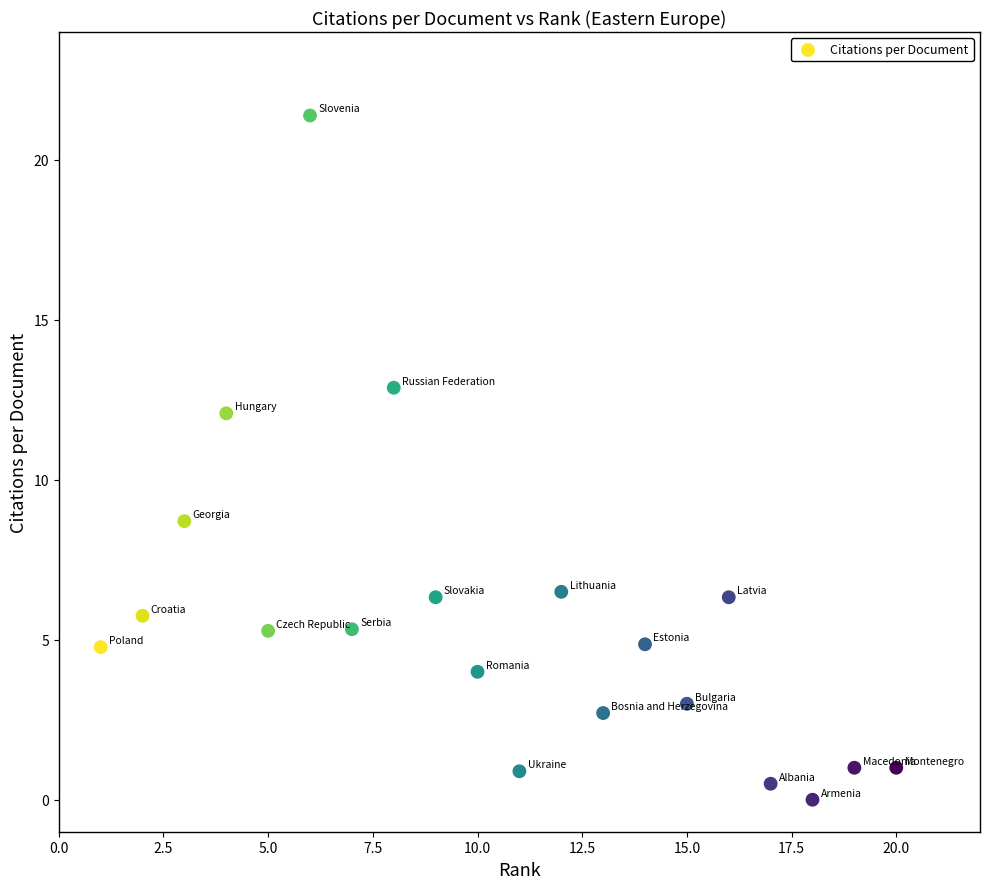

What is the range of X values (max minus min)?

19.0